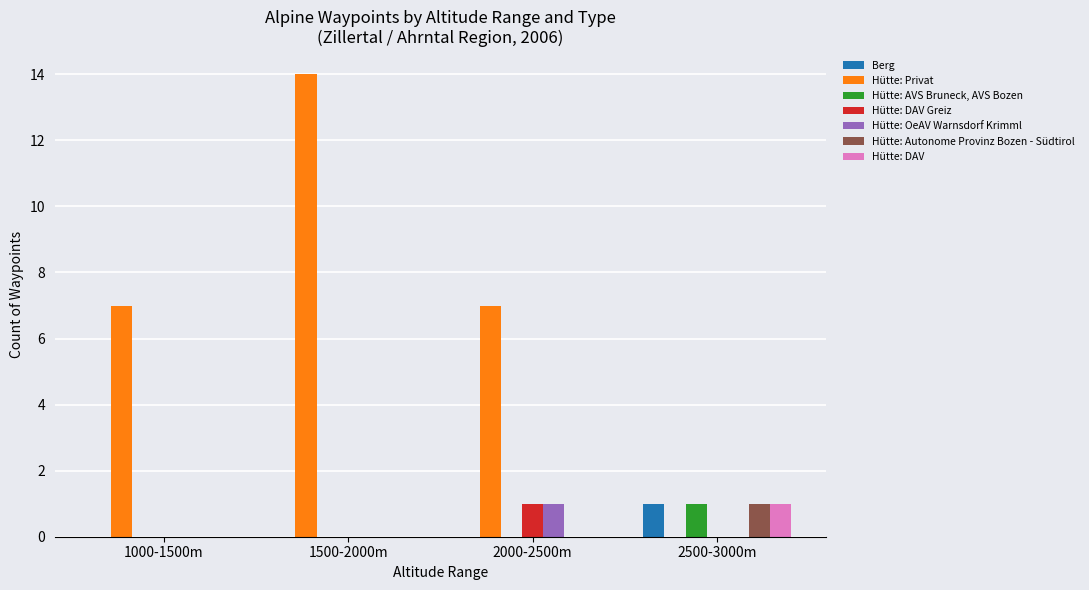

Are the bars grouped side by side (vs. stacked)?

Yes